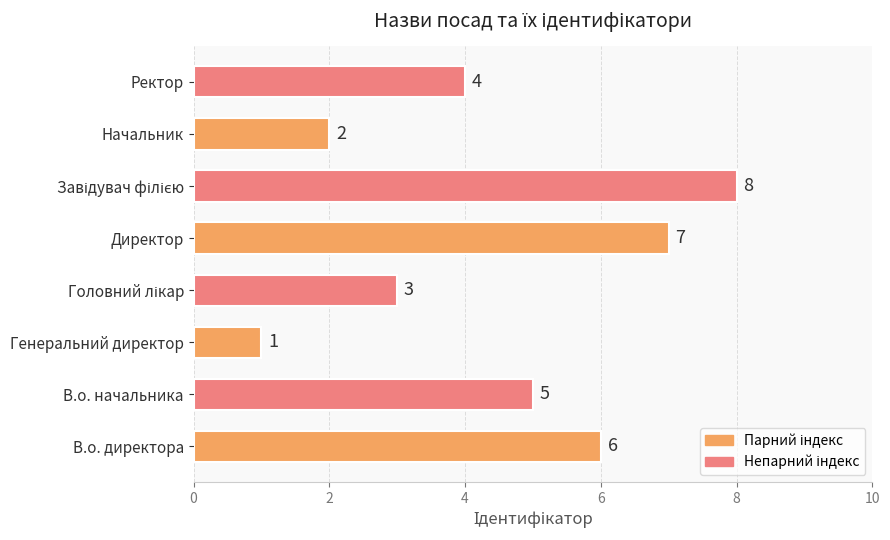

How many bars are there in total?

8